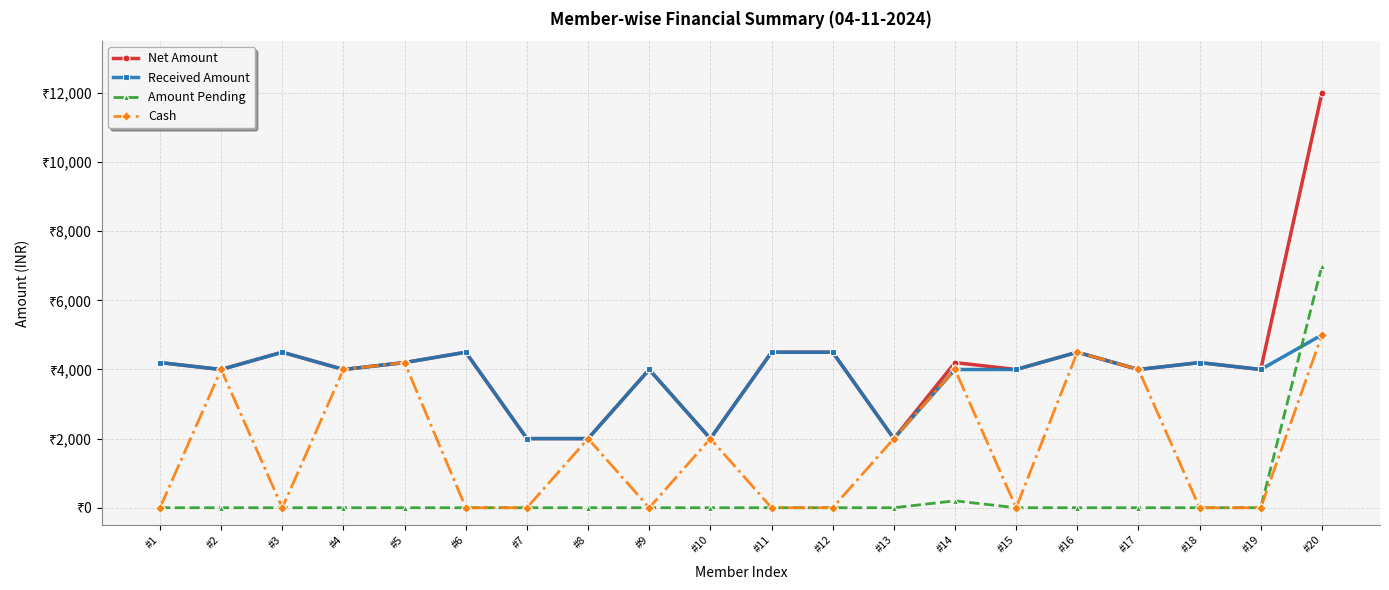

What are all the series names shown in the legend?

Net Amount, Received Amount, Amount Pending, Cash